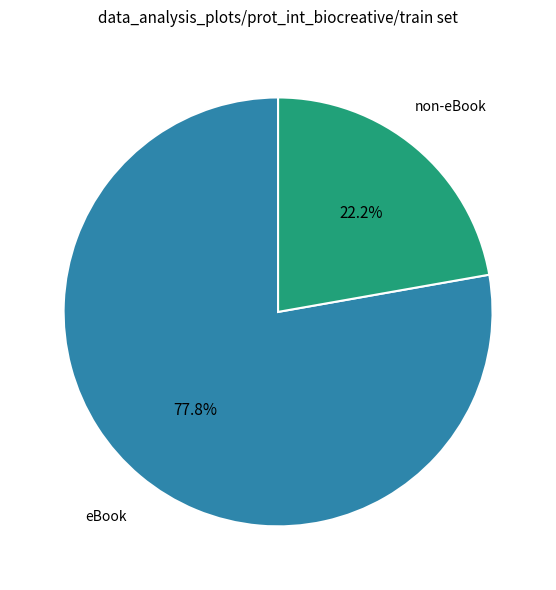

Is there a majority slice in this chart?

Yes